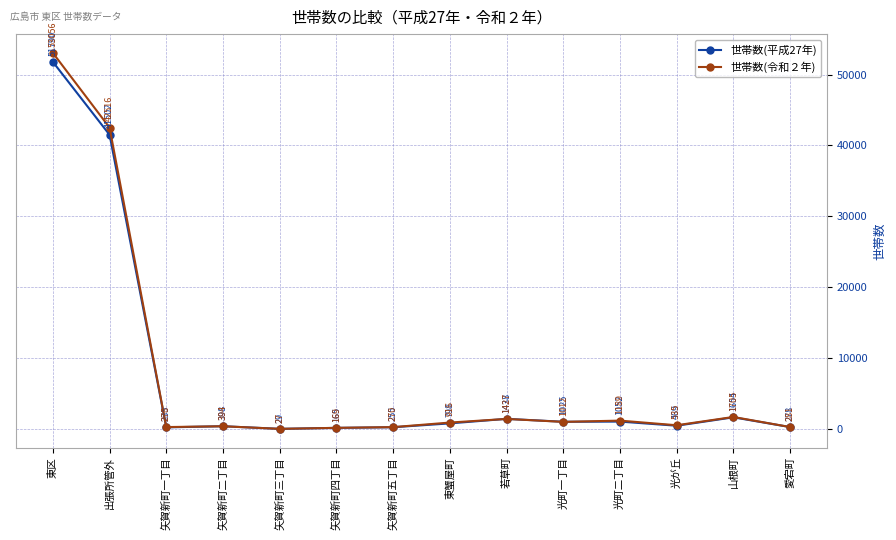

What is the difference between the second highest and second lowest values in the 世帯数(令和２年) series?

42347